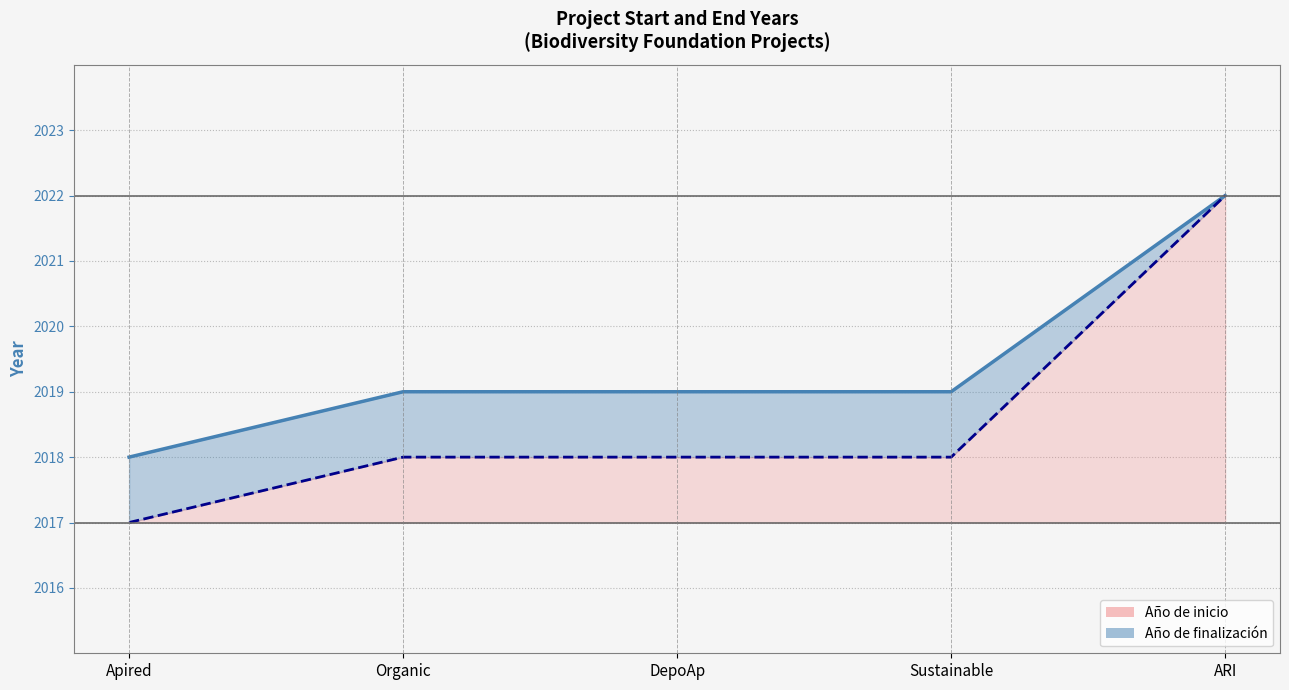

True or false: Año de finalización has a value of 1395 at Organic.

False